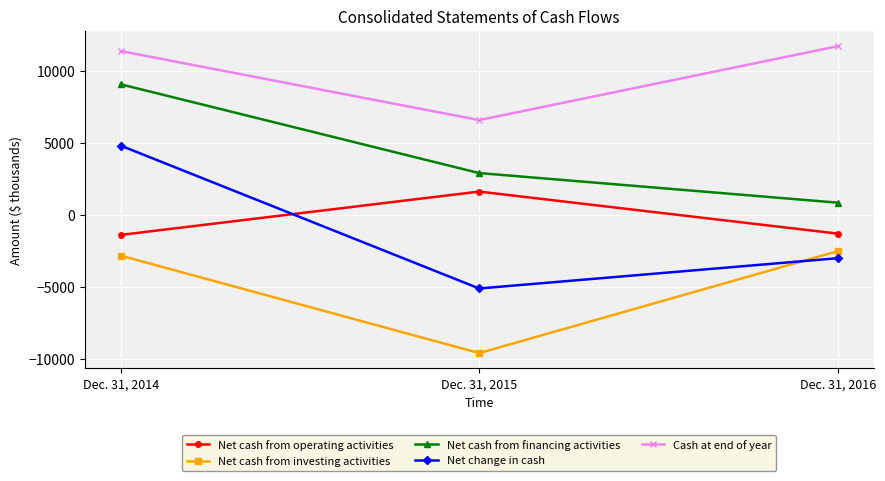

How many values in the Cash at end of year series are below 11360?

1